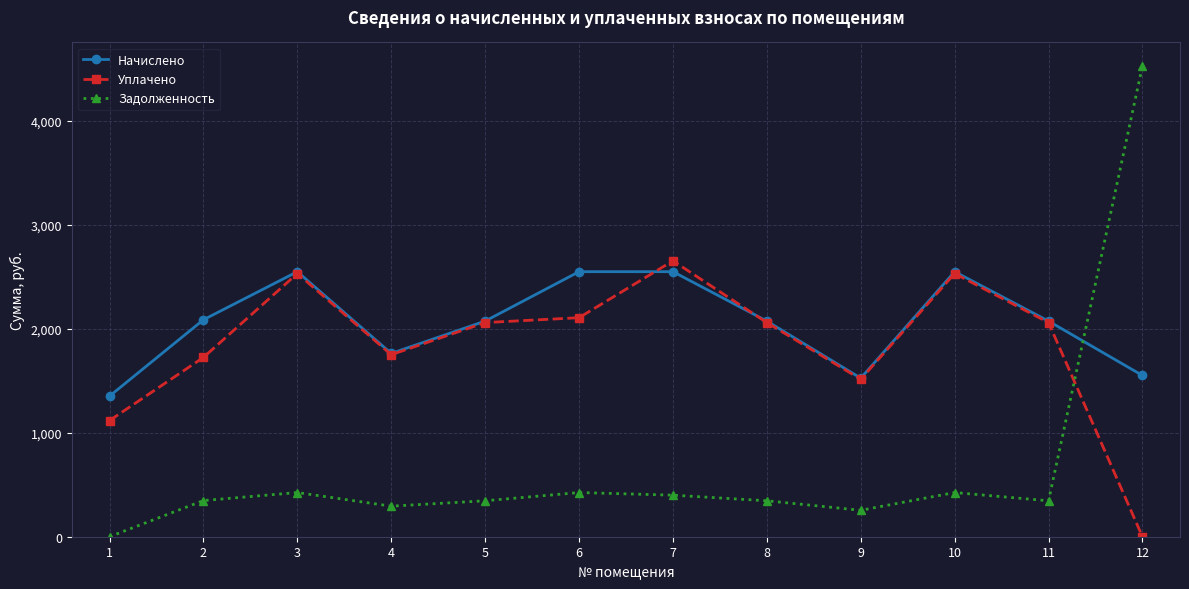

True or false: Уплачено has more than 1 interior local peaks.

True